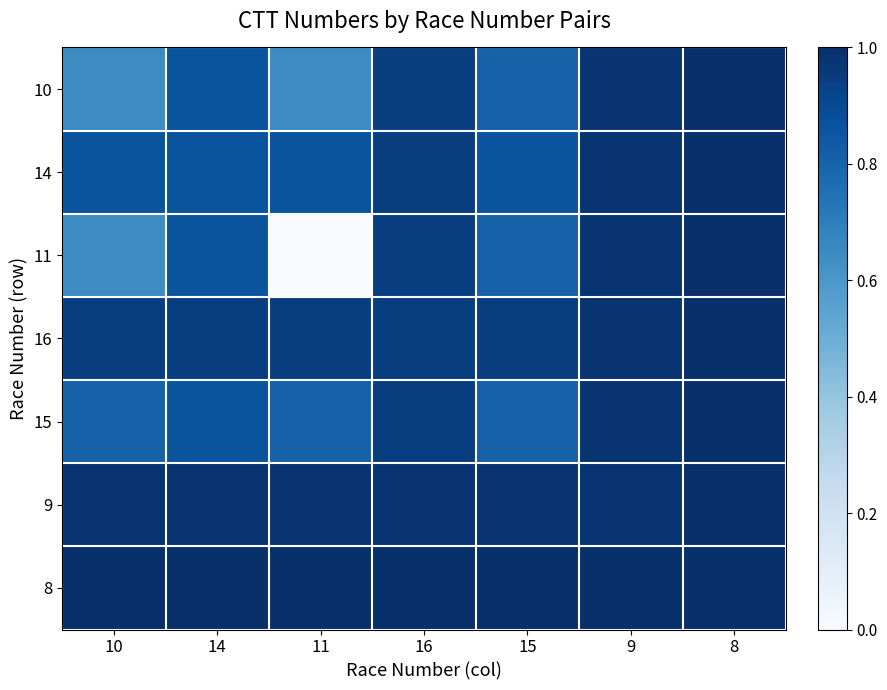

How many distinct data groups are displayed?

7